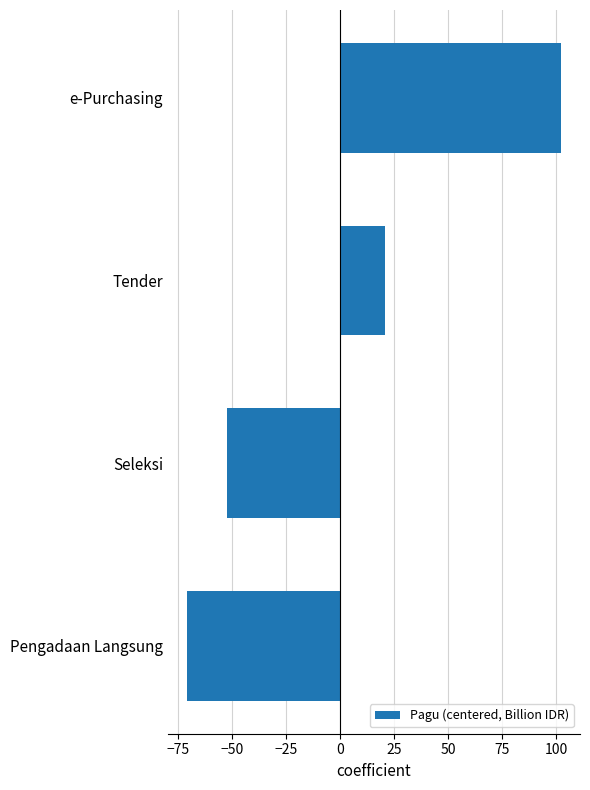

The chart shows a value of -30.3 at Seleksi. True or false?

False